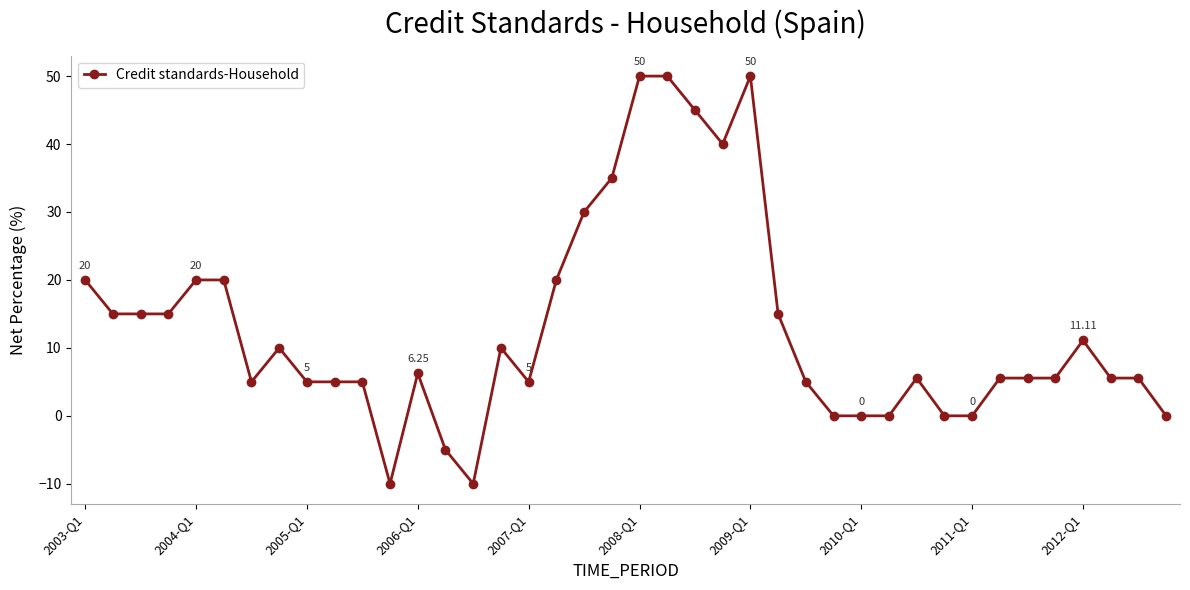

What is the average value?

12.9